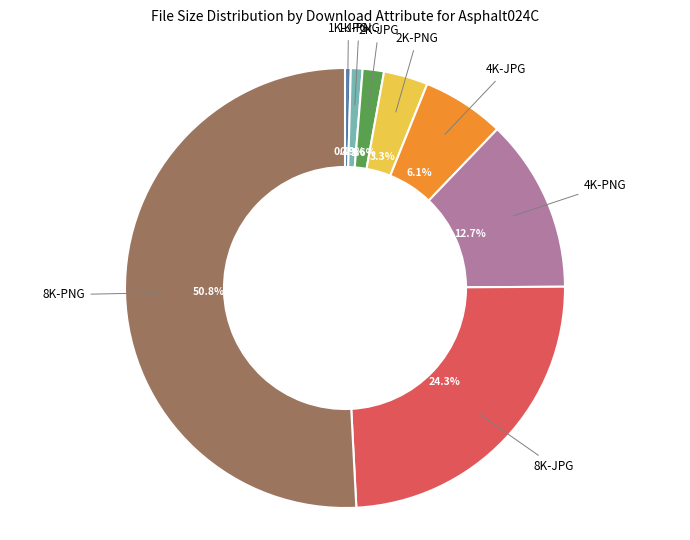

How many segments does this pie chart have?

8